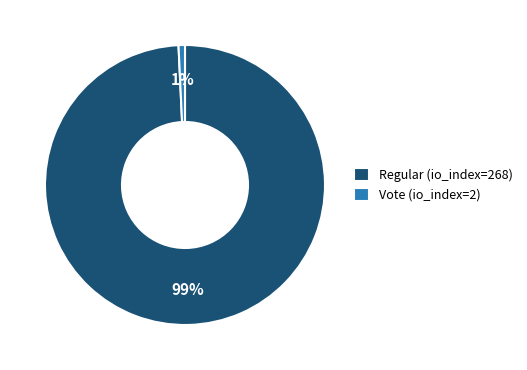

Is it true that Regular (io_index=268) is 86% of the pie?

False